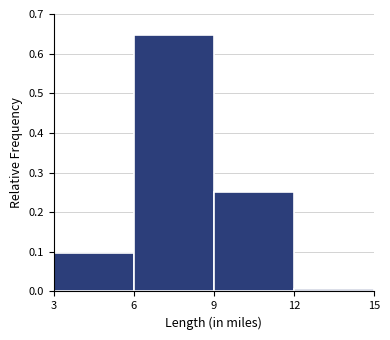

What is the height of the bar covering 9 to 12 on the x-axis? The values are not printed on the chart, so give them approximately, as read against the axis.

0.25